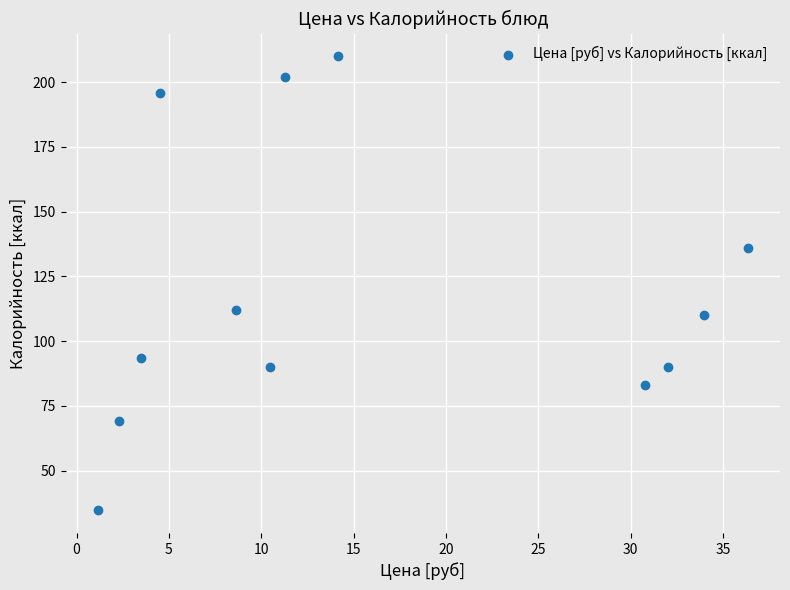

What is the average X value?

15.8